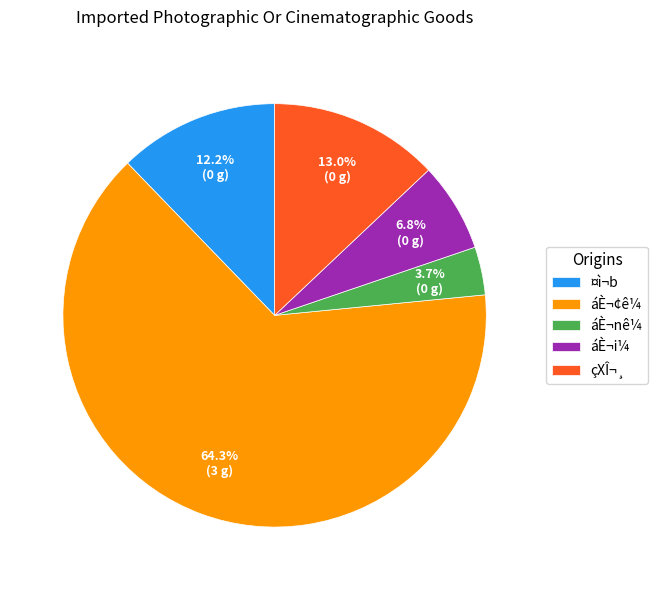

How many segments does this pie chart have?

5